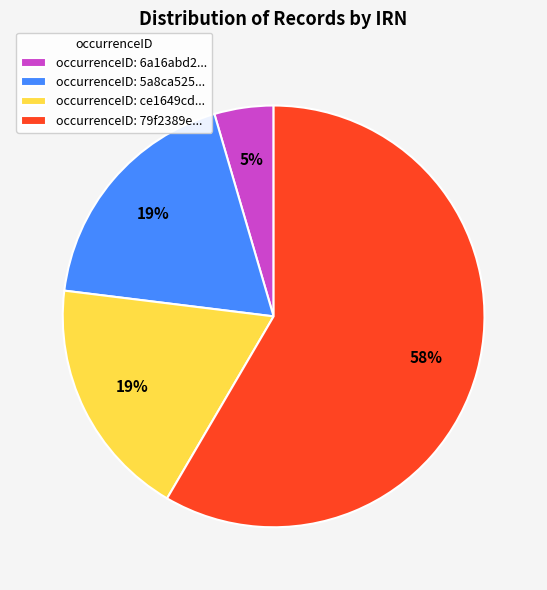

To the nearest percent, what is the difference between the occurrenceID: 6a16abd2... and occurrenceID: 5a8ca525... slice percentages?

14%